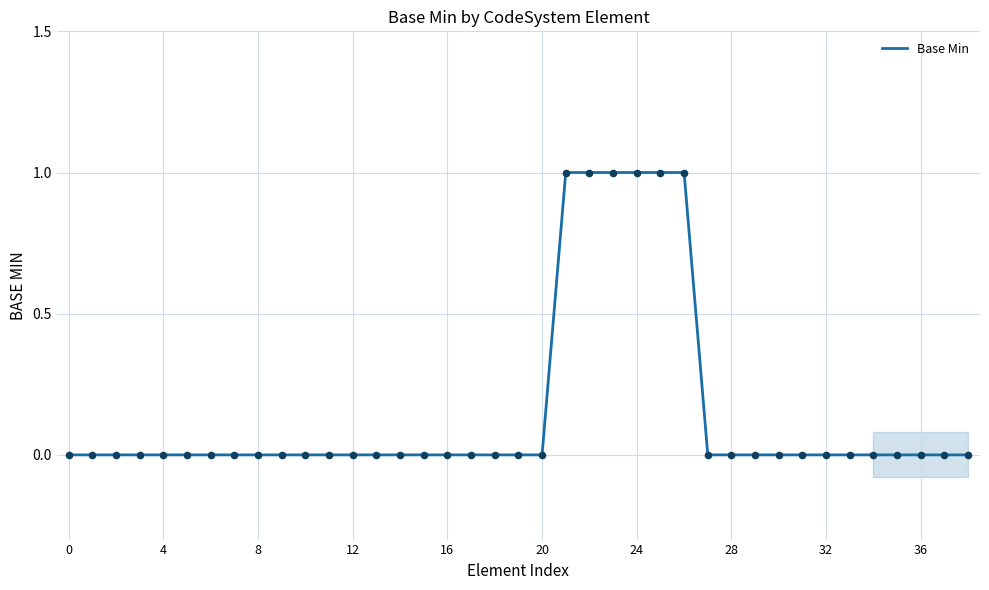

What is the change in value from 0 to 25?

+1